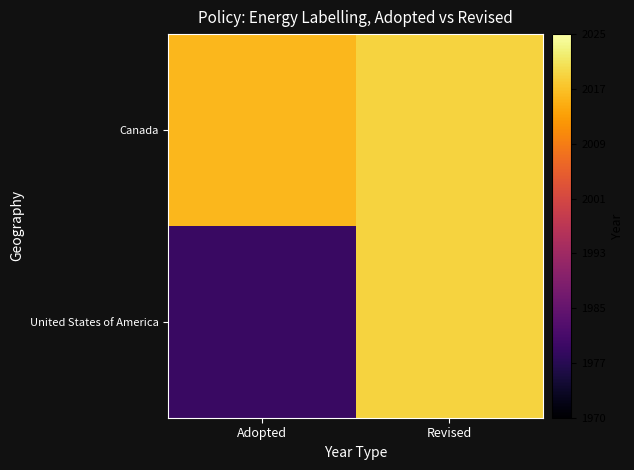

How many data points does each series have?

2